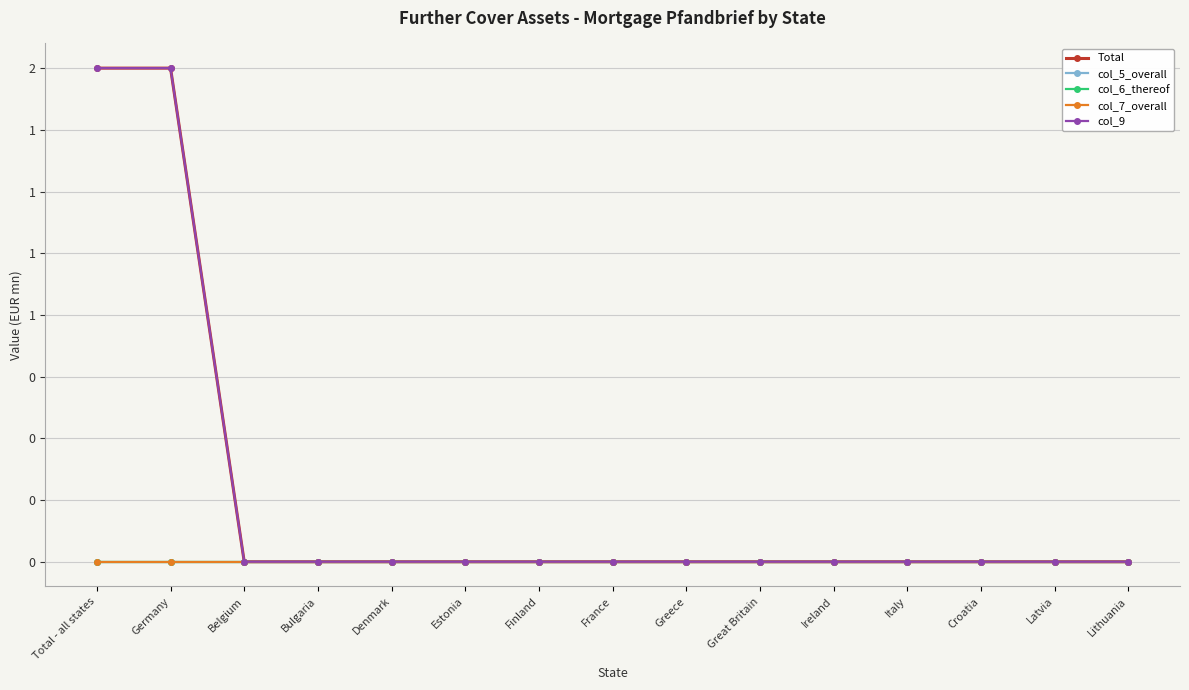

Which series changed the most between Ireland and Croatia?

Total